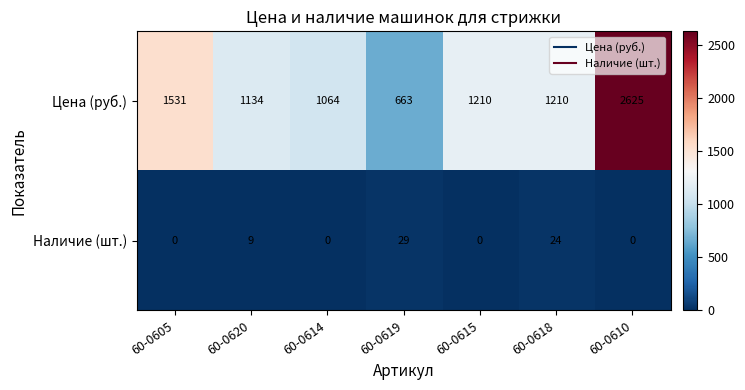

What is the sum of the Цена (руб.) values at 60-0618 and 60-0619?

1873